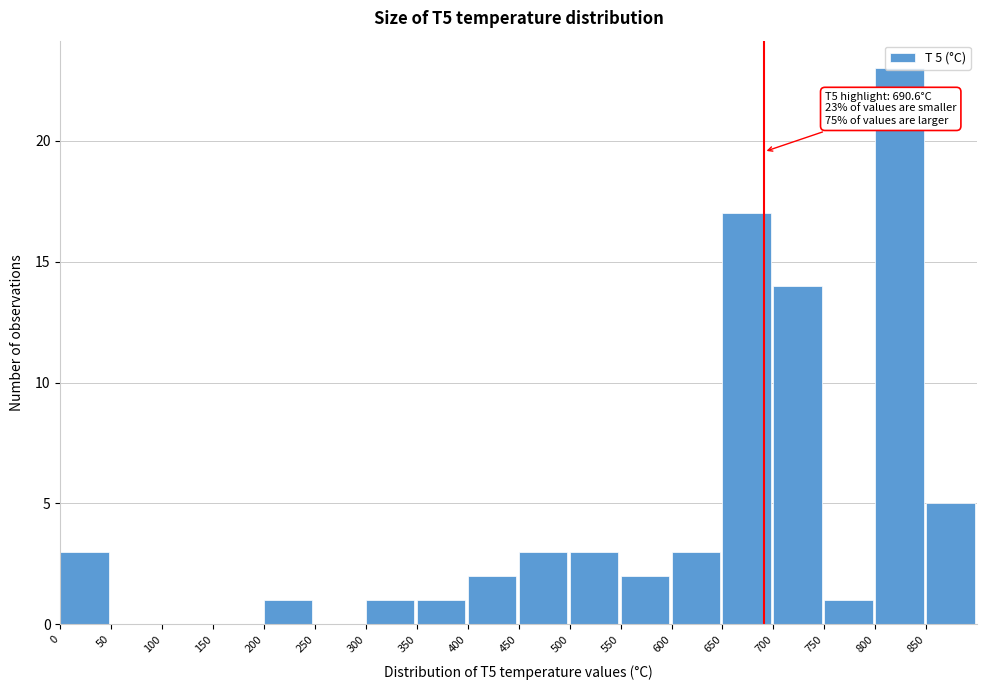

Which range on the x-axis has the tallest bar?

800 to 850